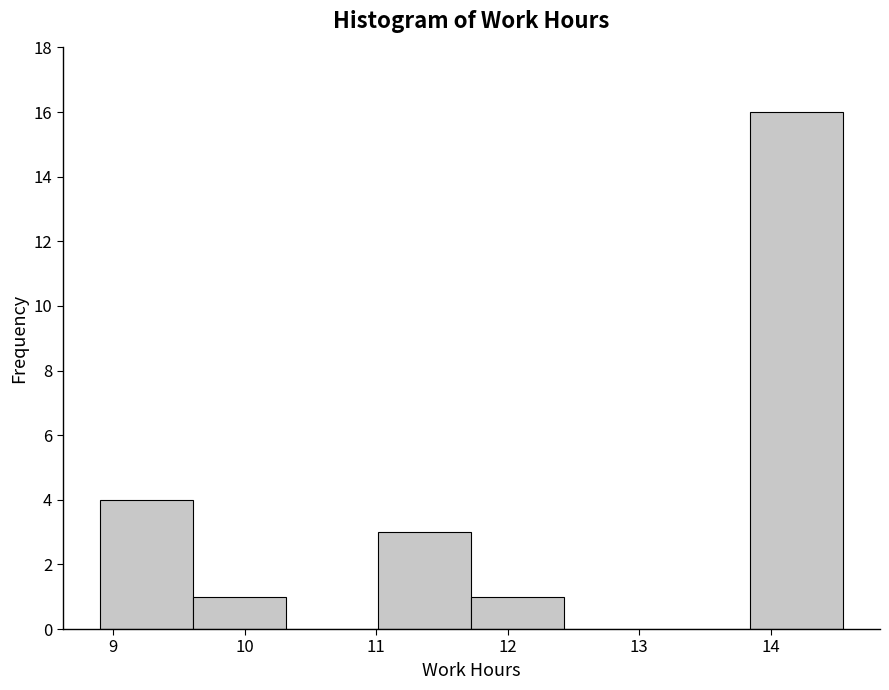

What is the height of the bar covering 9.6 to 10.3 on the x-axis? Neither the bar edges nor the heights are printed on the chart, so give them approximately, as read against the axes.

1